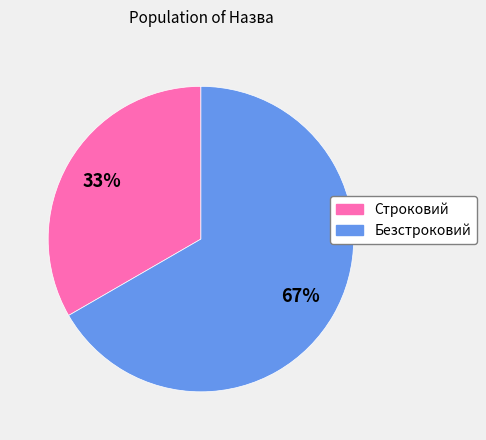

Between Строковий and Безстроковий, which is larger?

Безстроковий